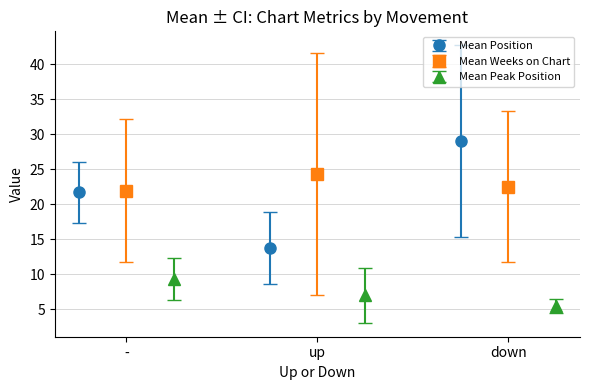

What is the value of the Mean Position point at the 3rd from the left?

29.0